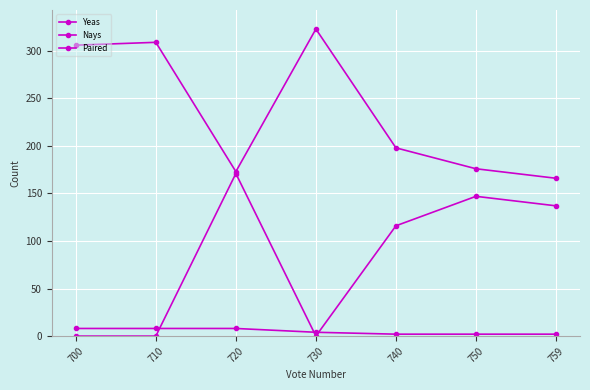

Does the chart have visible grid lines?

Yes